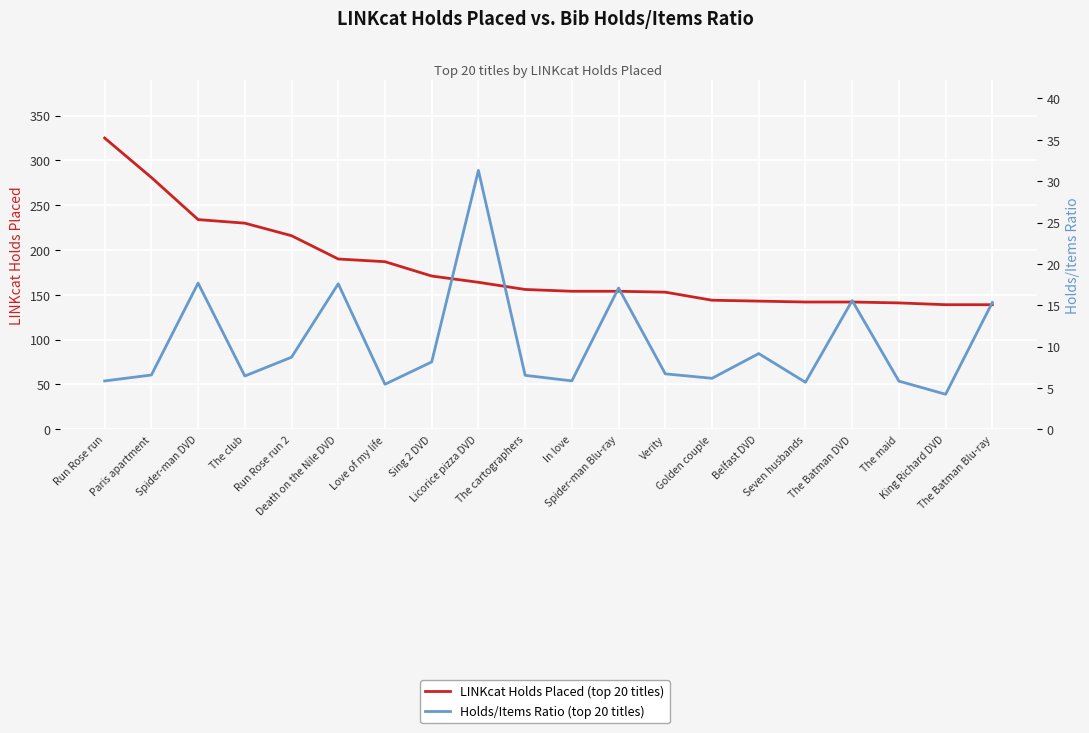

At which label does LINKcat Holds Placed (top 20 titles) reach its minimum?

King Richard DVD